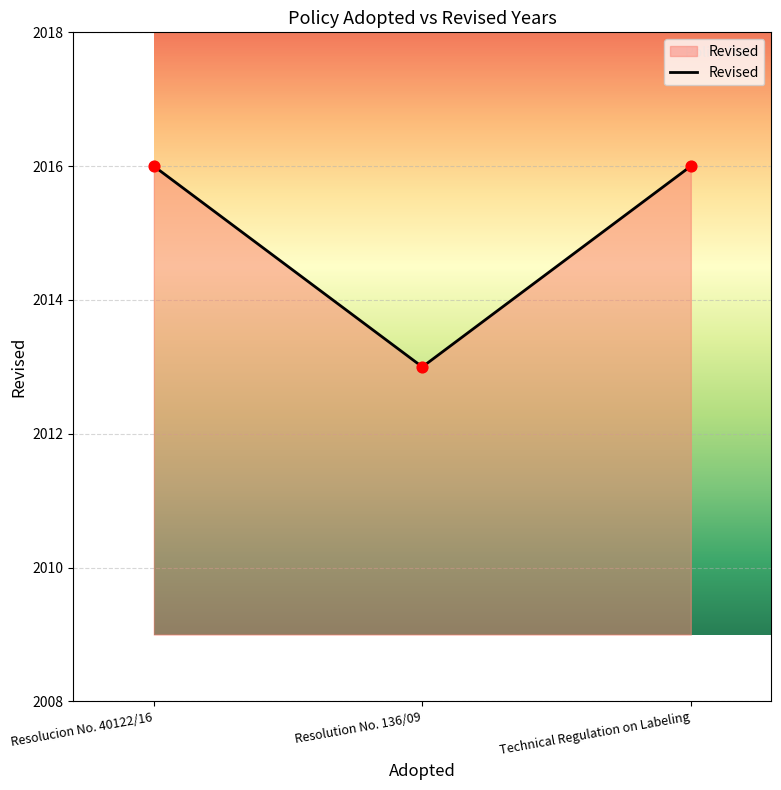

What is the change in value from Resolucion No. 40122/16 to Resolution No. 136/09?

-3